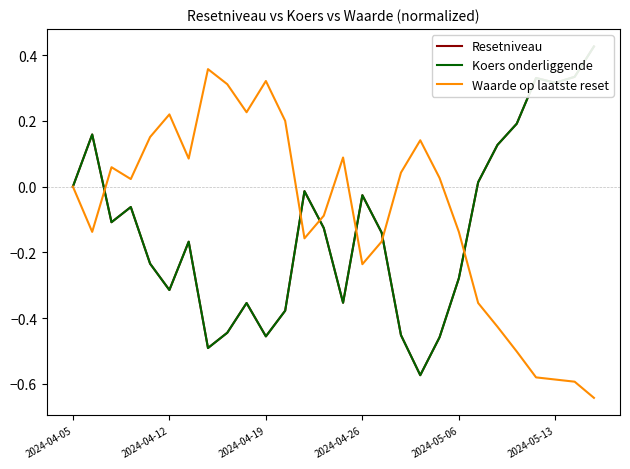

Between 2024-04-19 and 19, which series saw the biggest shift?

Koers onderliggende